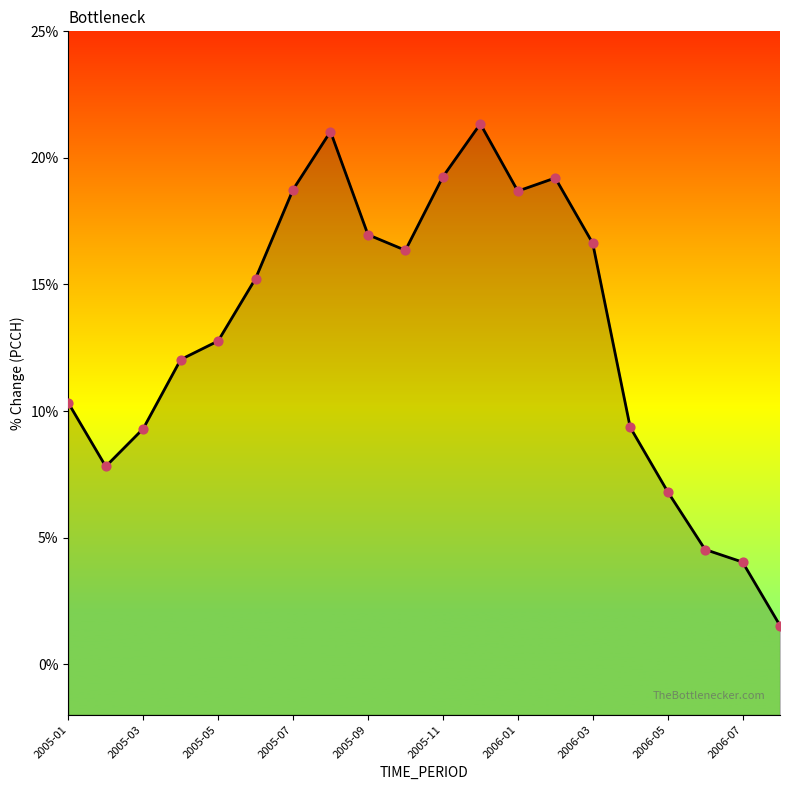

Which has a higher value, 2006-05 or 2006-03?

2006-03